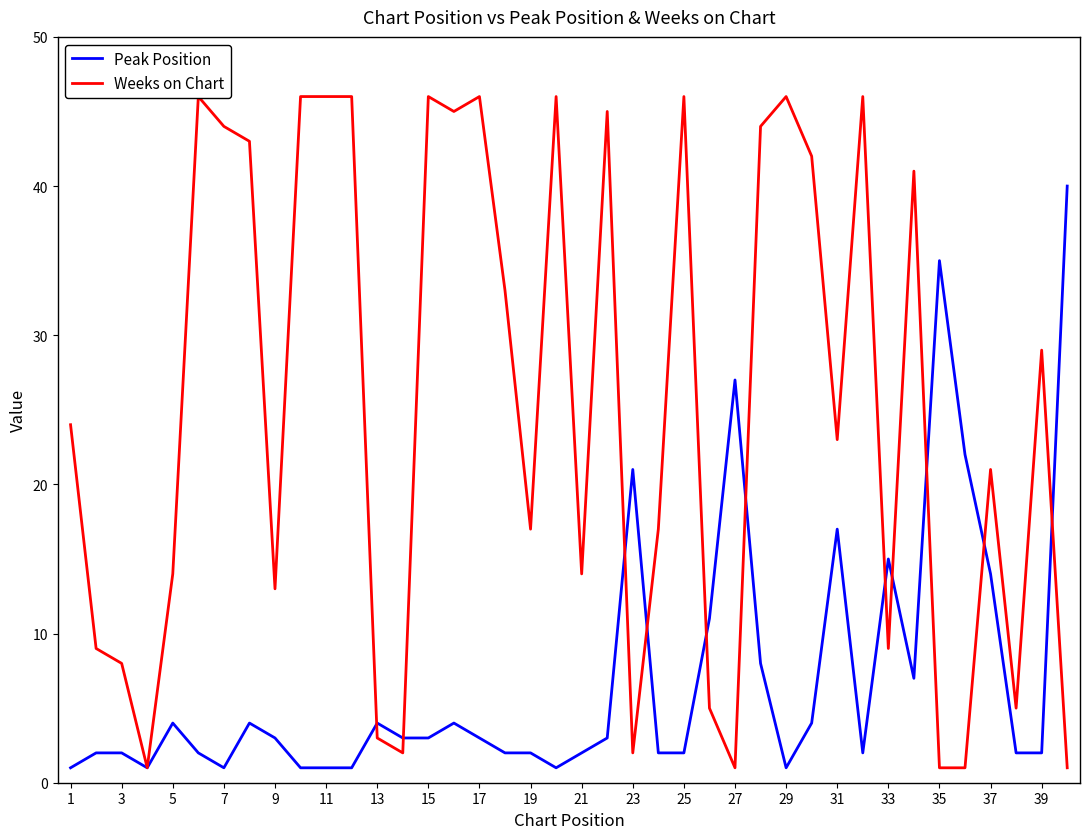

Where is Peak Position nearest to the value 20?

23